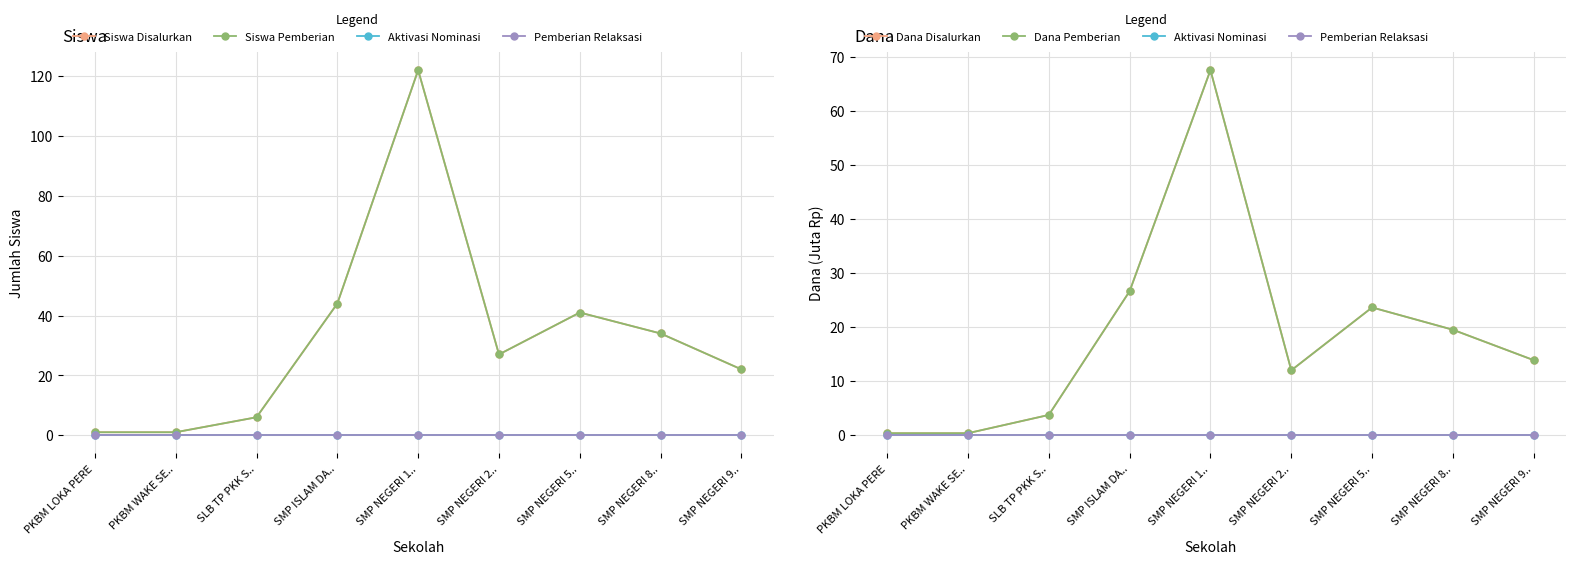

Which series has the largest total across all categories?

Siswa Disalurkan